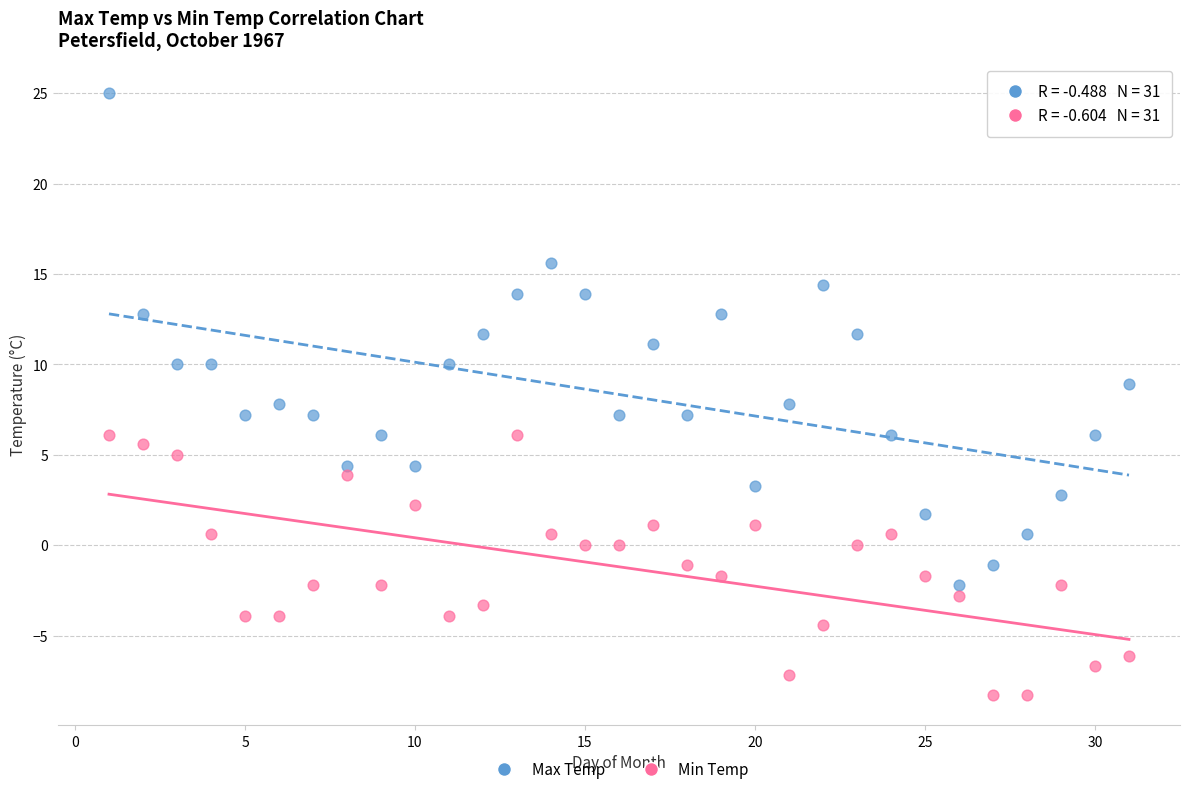

Across all data points, what is the range of Y values (max minus min)?

33.3